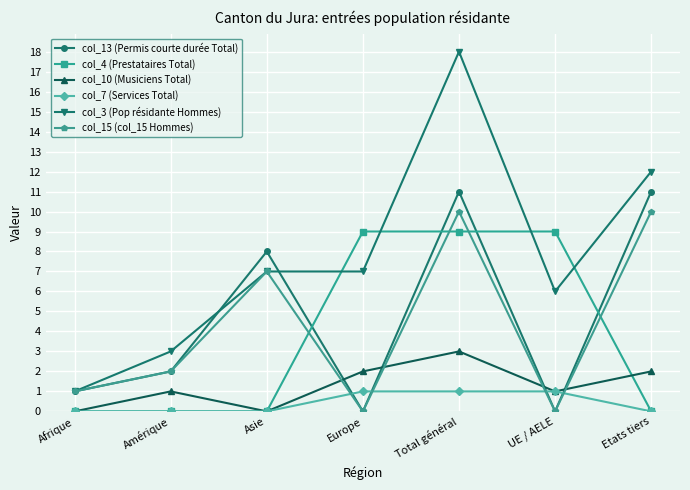

Reading left to right, what are all the values shown in this chart?

col_13 (Permis courte durée Total): 1	2	8	0	11	0	11
col_4 (Prestataires Total): 0	0	0	9	9	9	0
col_10 (Musiciens Total): 0	1	0	2	3	1	2
col_7 (Services Total): 0	0	0	1	1	1	0
col_3 (Pop résidante Hommes): 1	3	7	7	18	6	12
col_15 (col_15 Hommes): 1	2	7	0	10	0	10